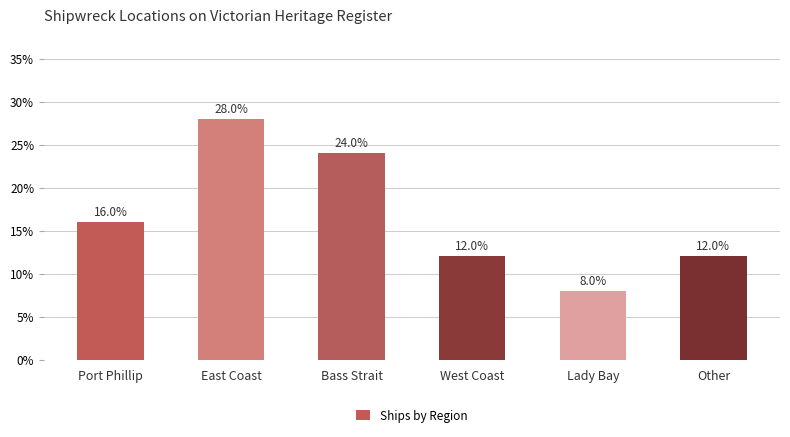

How many categories are shown in the chart?

6